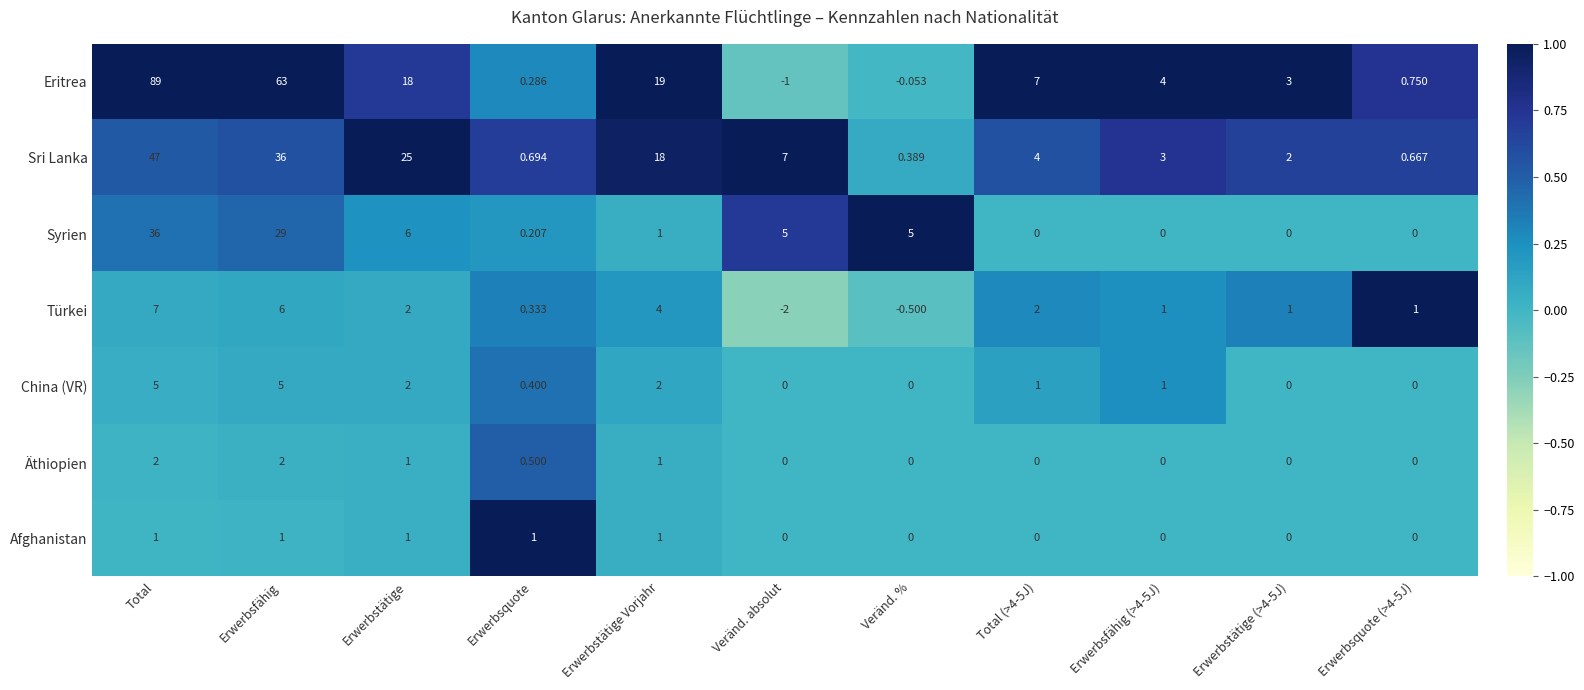

Which series changed the most between Erwerbsquote and Veränd. %?

Syrien